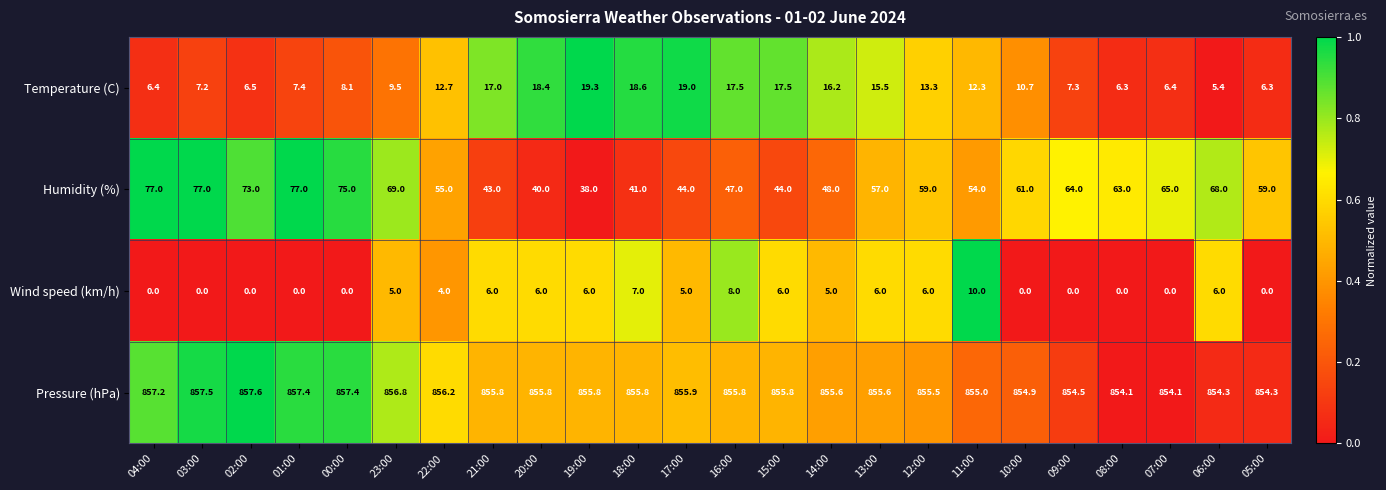

What is the maximum value shown in the chart?

857.6